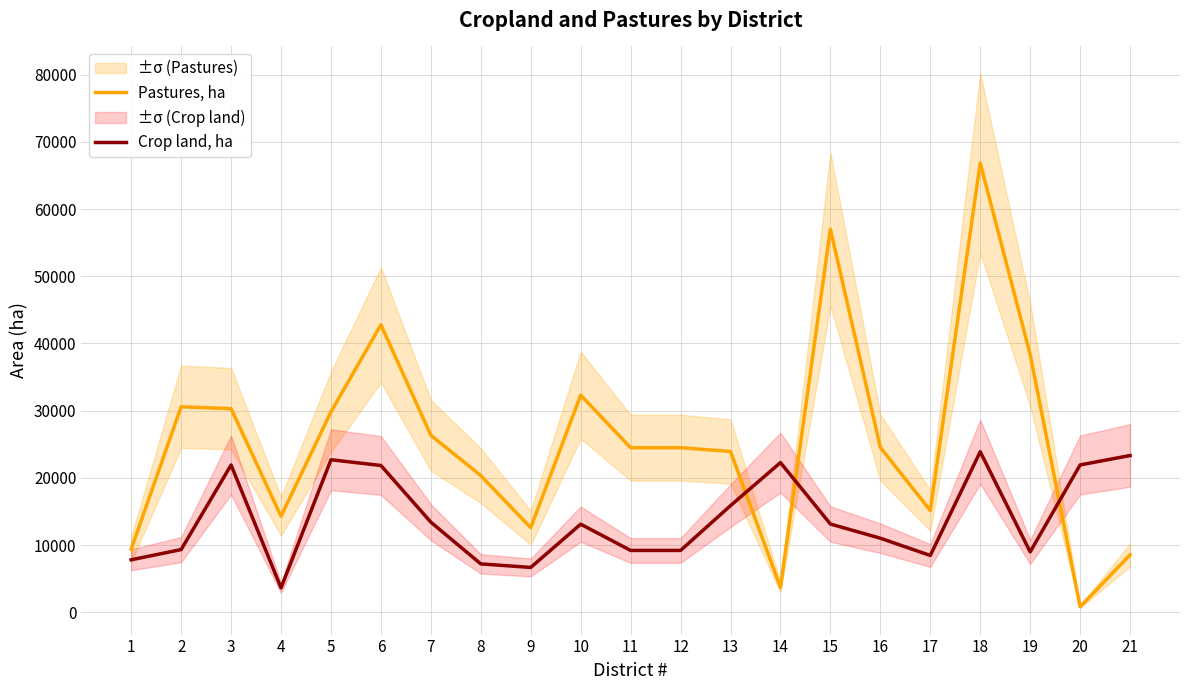

What is the minimum value for Pastures, ha?

816.0